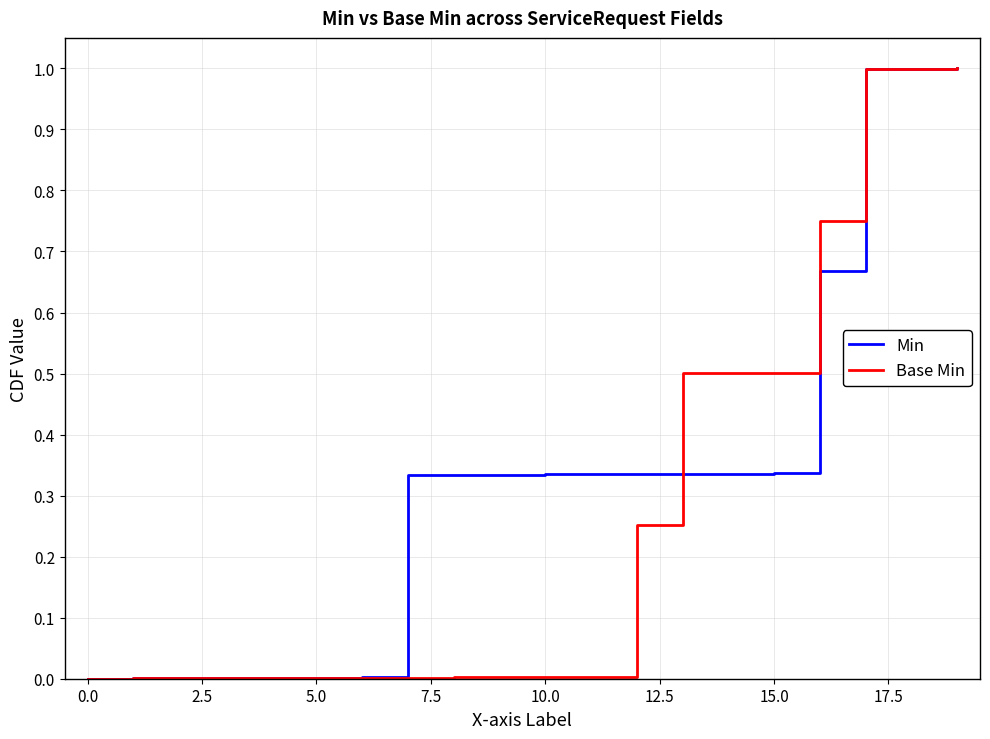

Rank the series by their average value, from highest to lowest.

Min, Base Min